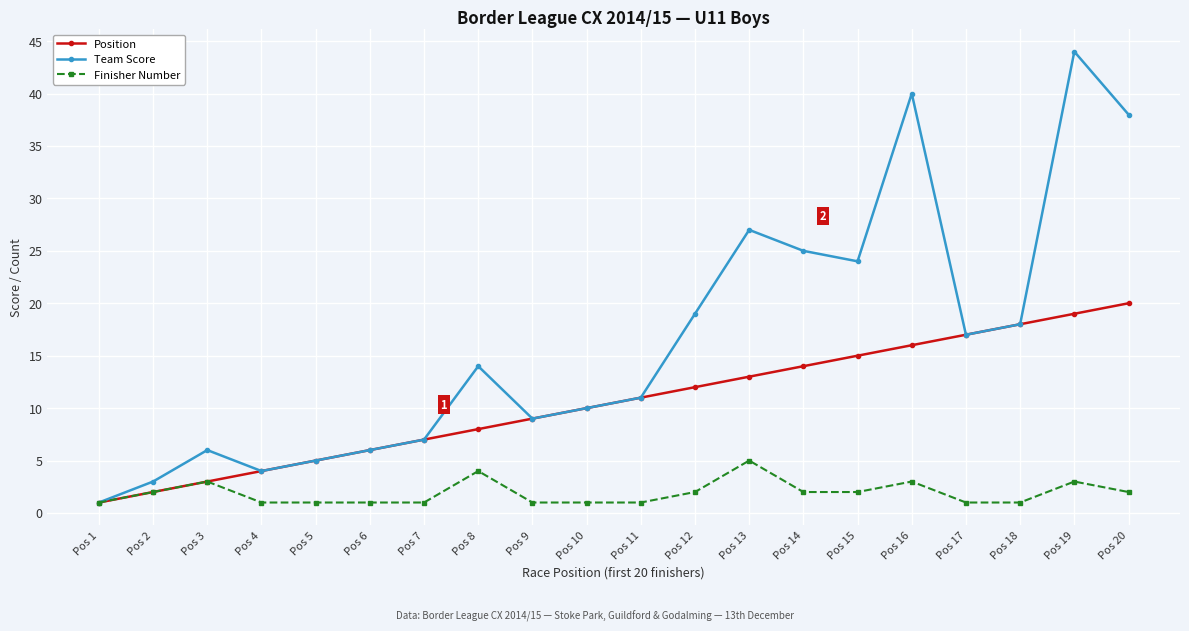

True or false: Position has a value of 4 at Pos 12.

False